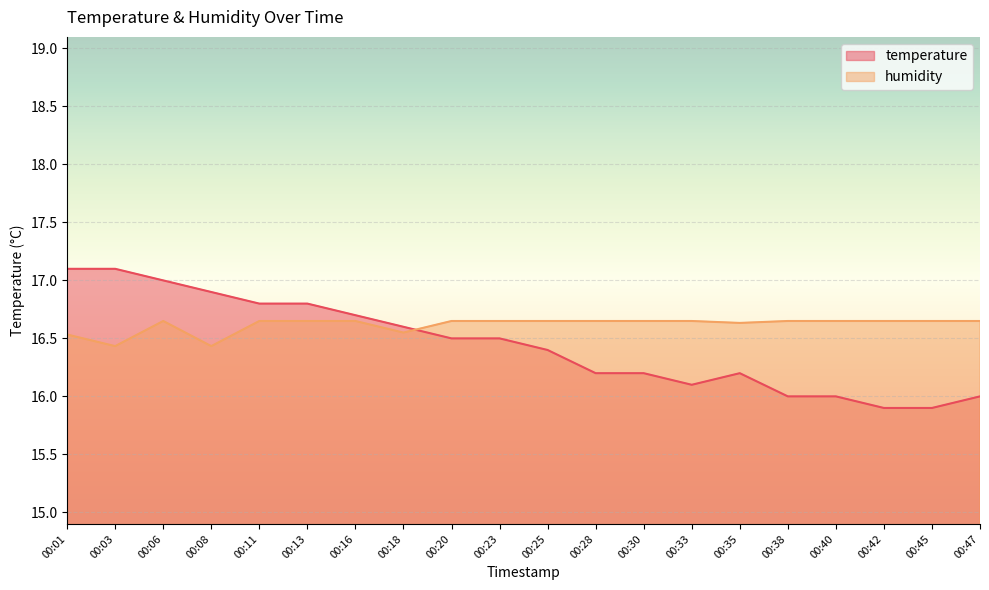

Reading left to right, list all the values displayed in this chart.

temperature: 00:01=17.1	00:03=17.1	00:06=17.0	00:08=16.9	00:11=16.8	00:13=16.8	00:16=16.7	00:18=16.6	00:20=16.5	00:23=16.5	00:25=16.4	00:28=16.2	00:30=16.2	00:33=16.1	00:35=16.2	00:38=16.0	00:40=16.0	00:42=15.9	00:45=15.9	00:47=16.0
humidity: 00:01=16.5	00:03=16.4	00:06=16.7	00:08=16.4	00:11=16.7	00:13=16.7	00:16=16.7	00:18=16.6	00:20=16.7	00:23=16.7	00:25=16.7	00:28=16.7	00:30=16.7	00:33=16.7	00:35=16.6	00:38=16.7	00:40=16.7	00:42=16.7	00:45=16.7	00:47=16.7